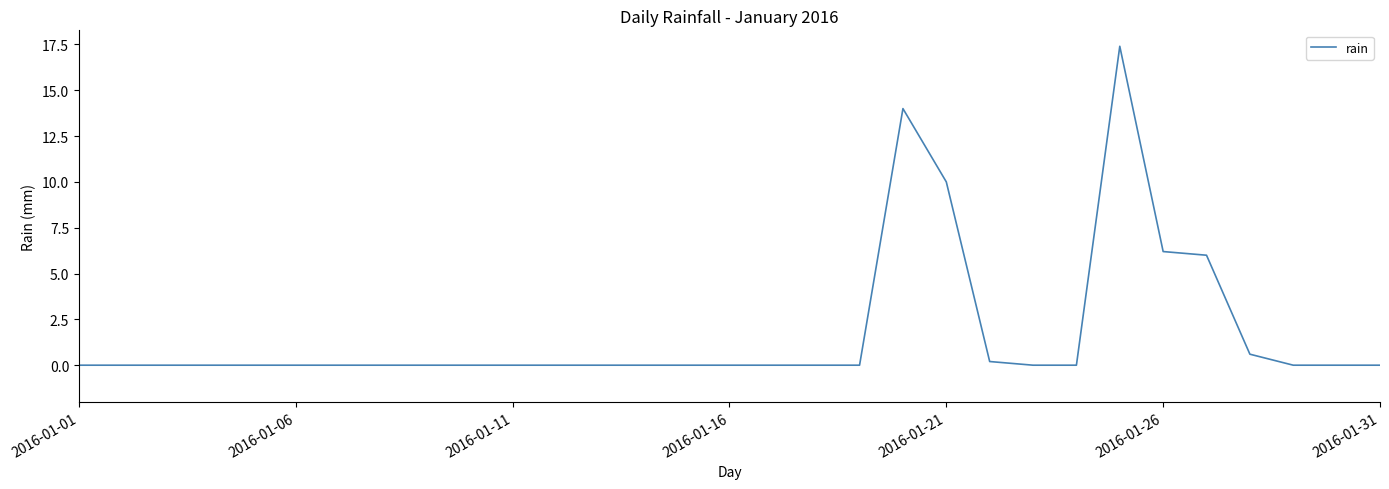

What is the greatest value displayed?

17.4